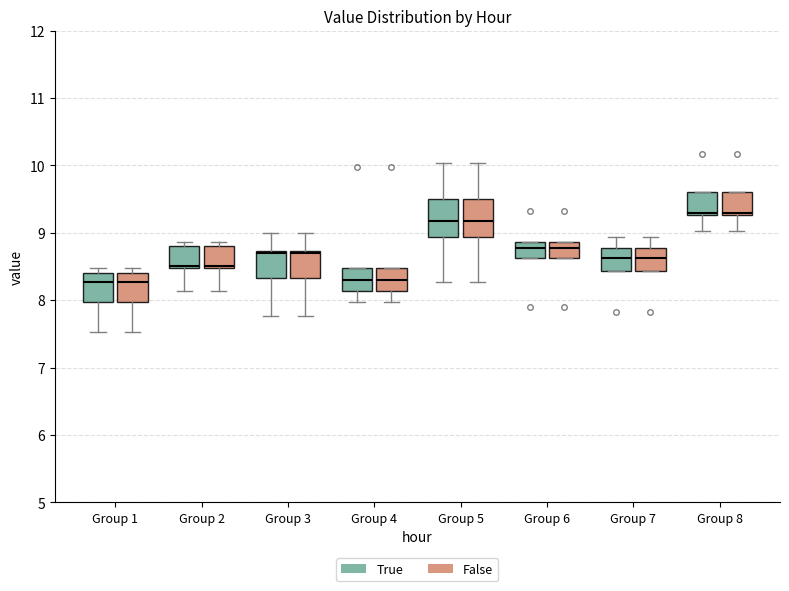

Reading left to right, read every box against the y-axis: the position of its median line, the range the box covers, and the ends of its whiskers. The values are not printed on the chart, so give them approximately, as read against the axis.

Group 1 (True): median 8.3, box 8.0 to 8.4, whiskers 7.5 to 8.5
Group 1 (False): median 8.3, box 8.0 to 8.4, whiskers 7.5 to 8.5
Group 2 (True): median 8.5, box 8.5 to 8.8, whiskers 8.1 to 8.9
Group 2 (False): median 8.5, box 8.5 to 8.8, whiskers 8.1 to 8.9
Group 3 (True): median 8.7 (just below the box's upper edge), box 8.3 to 8.7, whiskers 7.8 to 9.0
Group 3 (False): median 8.7 (just below the box's upper edge), box 8.3 to 8.7, whiskers 7.8 to 9.0
Group 4 (True): median 8.3, box 8.1 to 8.5, whiskers 8.0 to 8.5
Group 4 (False): median 8.3, box 8.1 to 8.5, whiskers 8.0 to 8.5
Group 5 (True): median 9.2, box 8.9 to 9.5, whiskers 8.3 to 10.0
Group 5 (False): median 9.2, box 8.9 to 9.5, whiskers 8.3 to 10.0
Group 6 (True): median 8.8, box 8.6 to 8.9, whiskers 8.6 to 8.9
Group 6 (False): median 8.8, box 8.6 to 8.9, whiskers 8.6 to 8.9
Group 7 (True): median 8.6, box 8.4 to 8.8, whiskers 8.4 to 8.9
Group 7 (False): median 8.6, box 8.4 to 8.8, whiskers 8.4 to 8.9
Group 8 (True): median 9.3 (just above the box's lower edge), box 9.3 to 9.6, whiskers 9.0 to 9.6
Group 8 (False): median 9.3 (just above the box's lower edge), box 9.3 to 9.6, whiskers 9.0 to 9.6